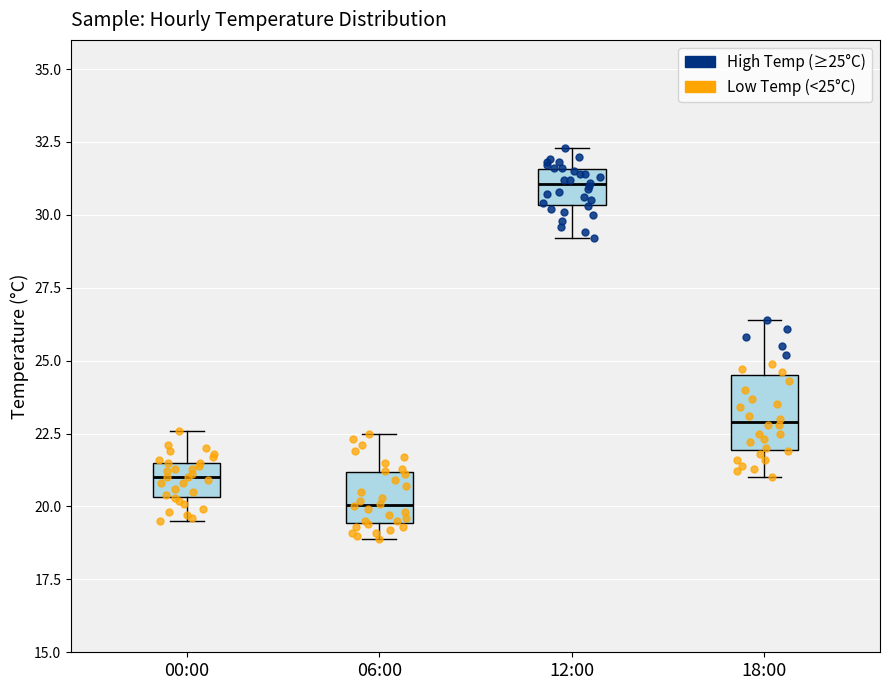

Reading left to right, transcribe this box plot: for each box, give where its median line is, the range the box spans, and where its two whiskers end, as read against the y-axis. The values are not printed on the chart, so give them approximately, as read against the axis.

00:00: median 21.0, box 20.5 to 21.5, whiskers 19.5 to 22.5
06:00: median 20.0, box 19.5 to 21.0, whiskers 19.0 to 22.5
12:00: median 31.0, box 30.5 to 31.5, whiskers 29.0 to 32.5
18:00: median 23.0, box 22.0 to 24.5, whiskers 21.0 to 26.5